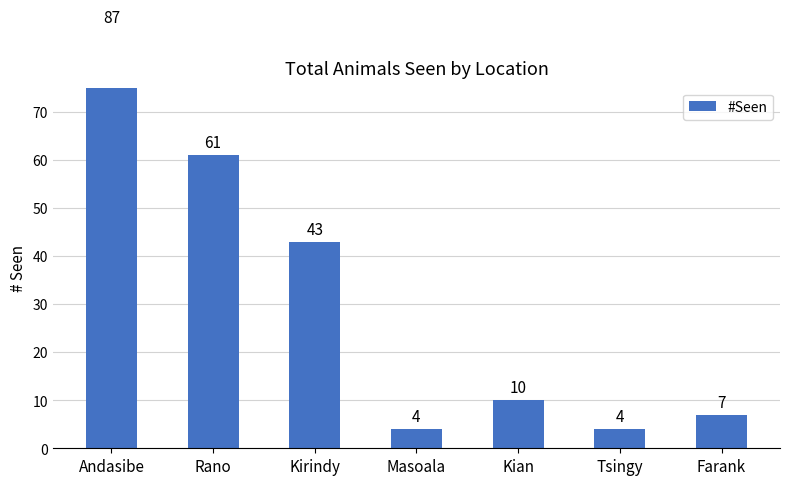

Which category has the highest value across all series?

Andasibe